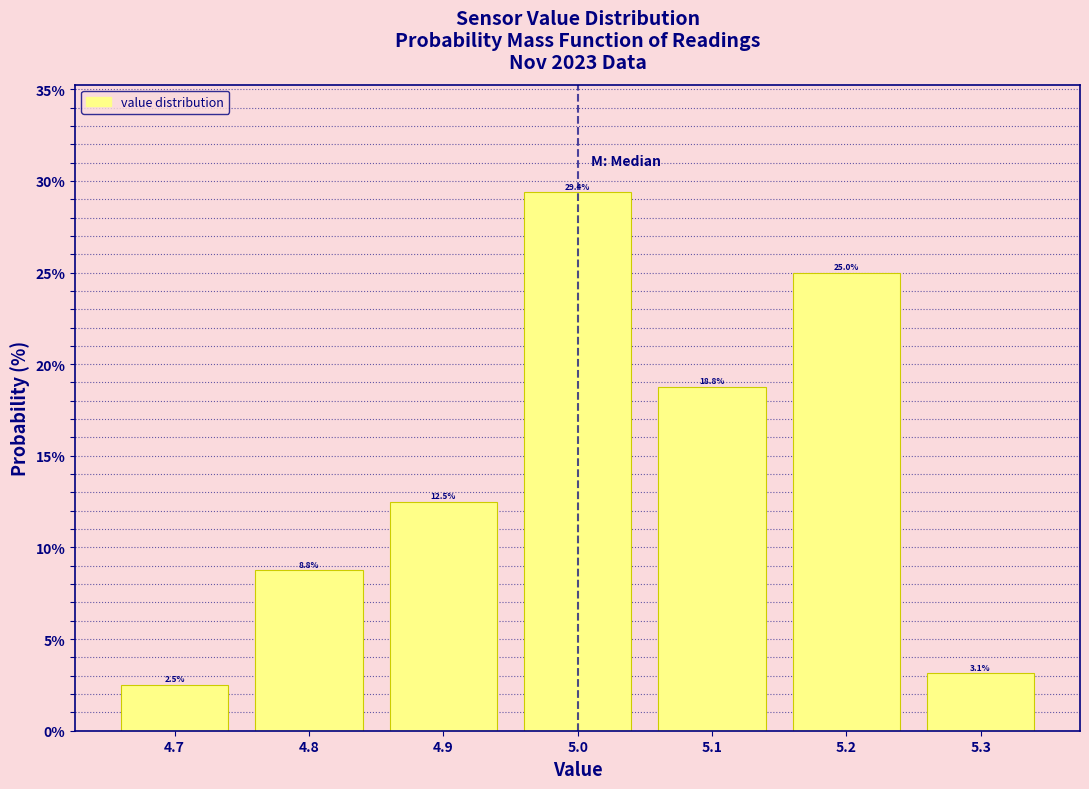

Reading left to right, list every bar in this chart as the range it spans on the x-axis followed by its height.

4.65 to 4.75: 2.5
4.75 to 4.85: 8.8
4.85 to 4.95: 12.5
4.95 to 5.05: 29.4
5.05 to 5.15: 18.8
5.15 to 5.25: 25.0
5.25 to 5.35: 3.1